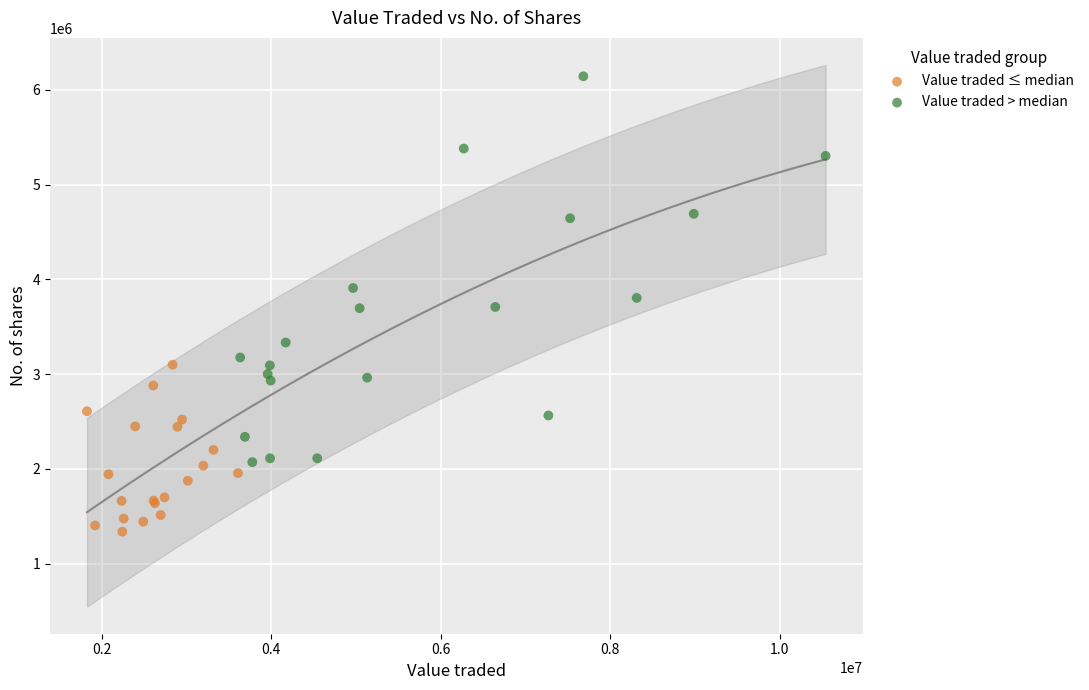

Which series contains the highest Y value?

Value traded > median